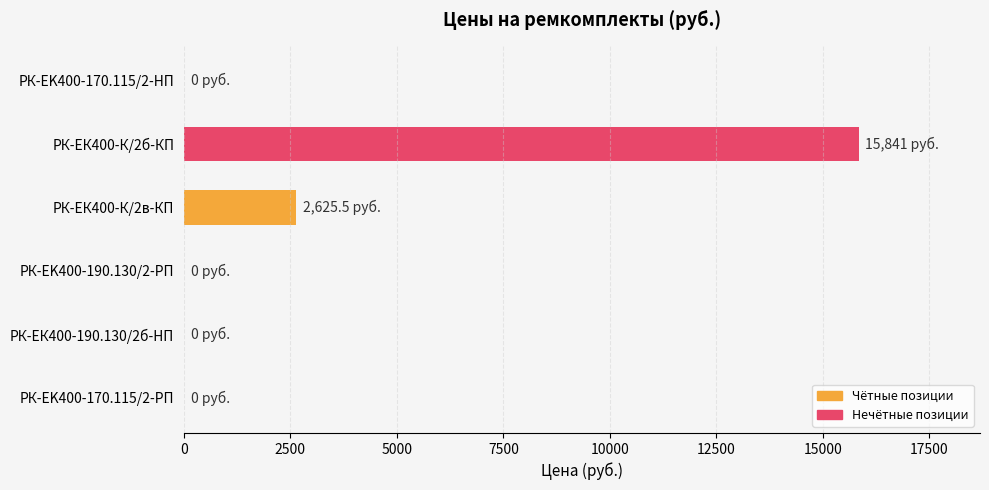

What is the change in value from РК-ЕК400-К/2б-КП to РК-EK400-170.115/2-РП?

-15841.0